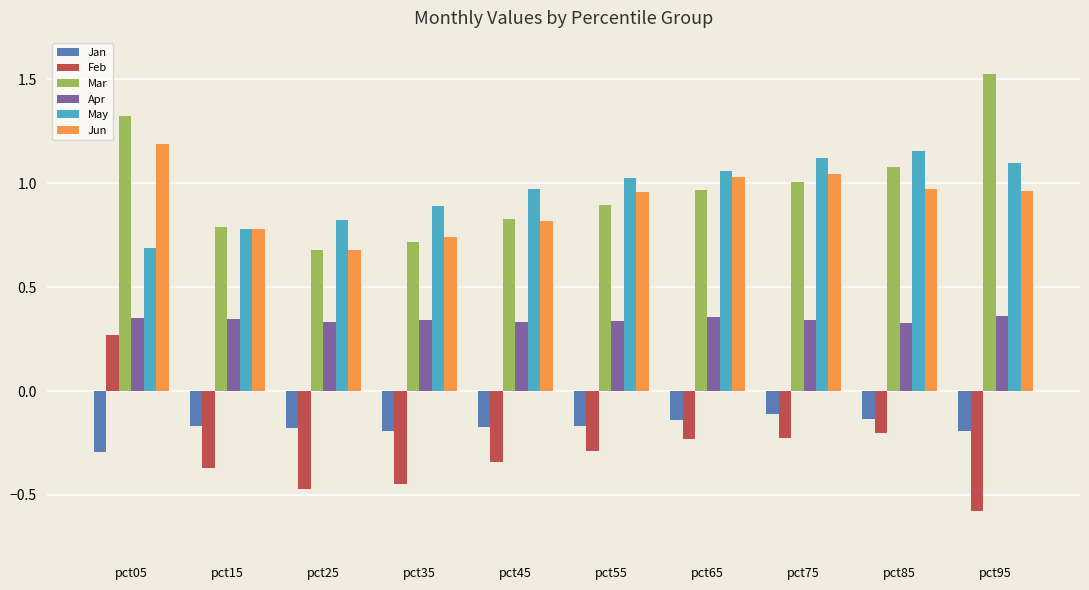

Which category has the lowest value in the Jan series?

pct05